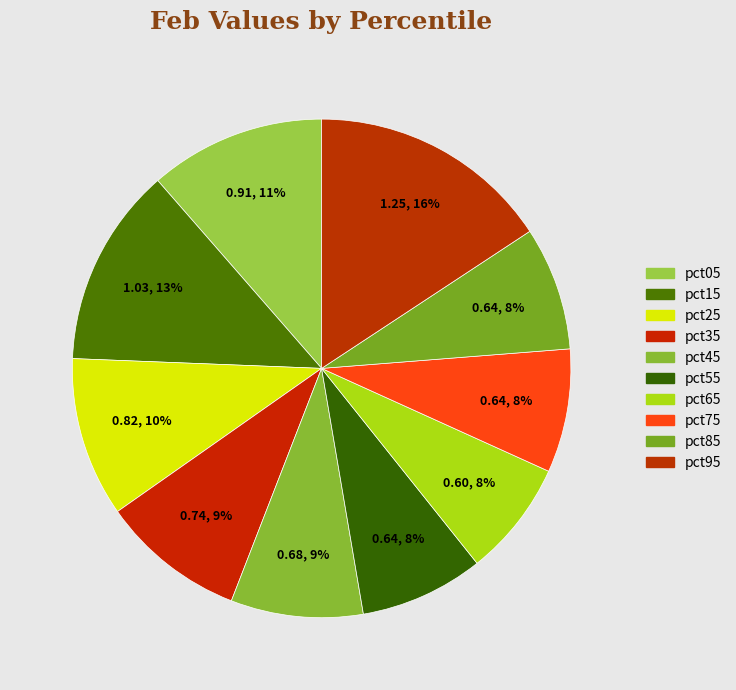

Does any single category account for the majority?

No